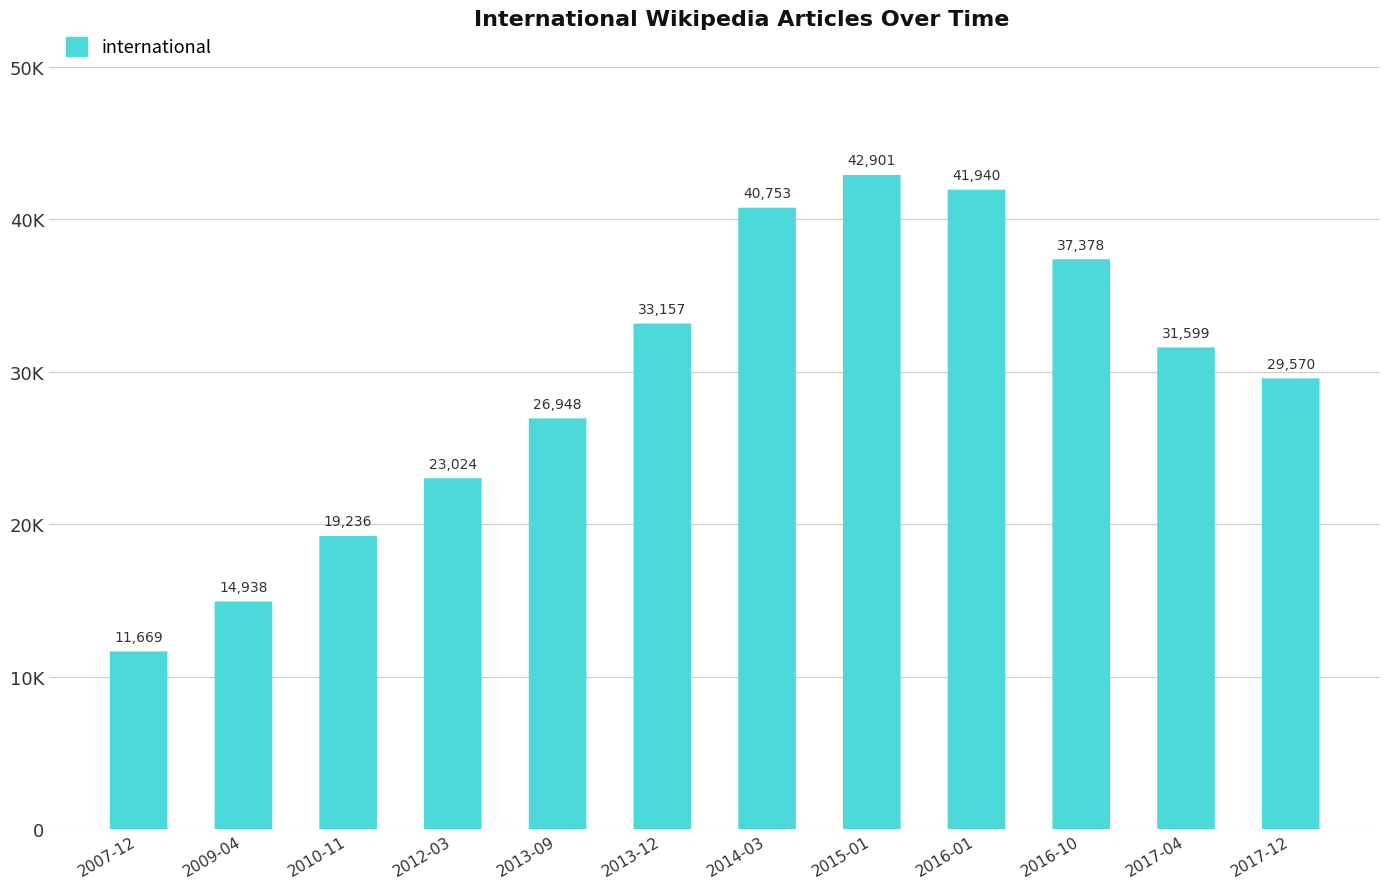

What is the greatest value displayed?

42901